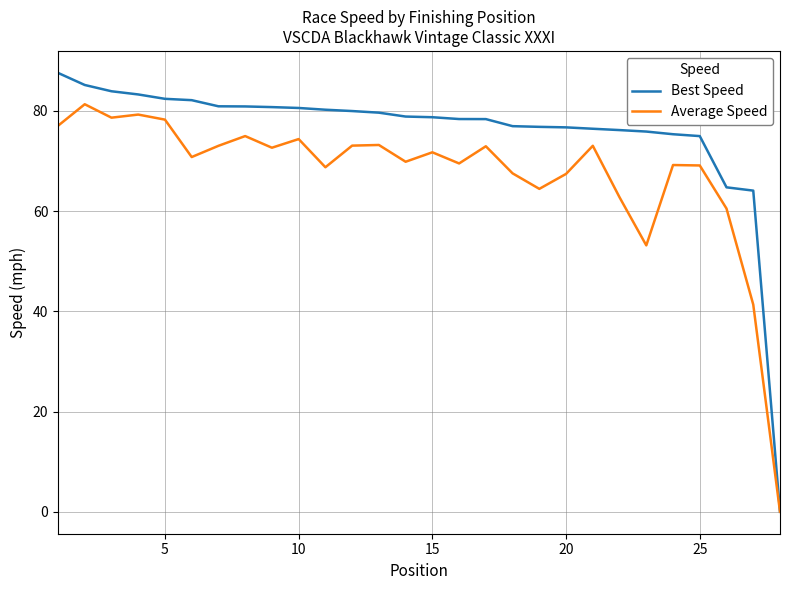

List the series in order of their peak value, highest first.

Best Speed, Average Speed